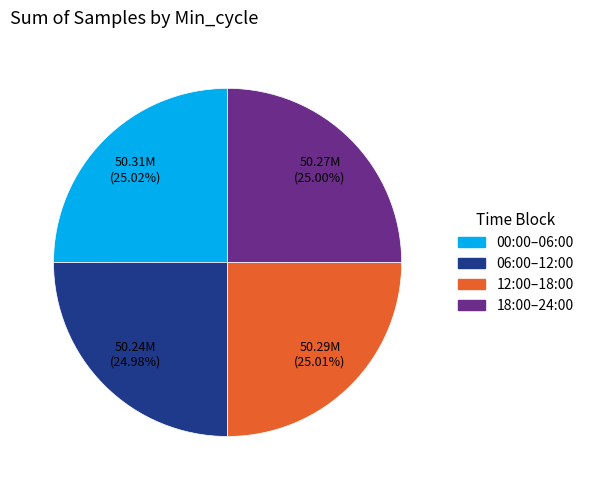

Is there any slice that represents more than half of the pie?

No